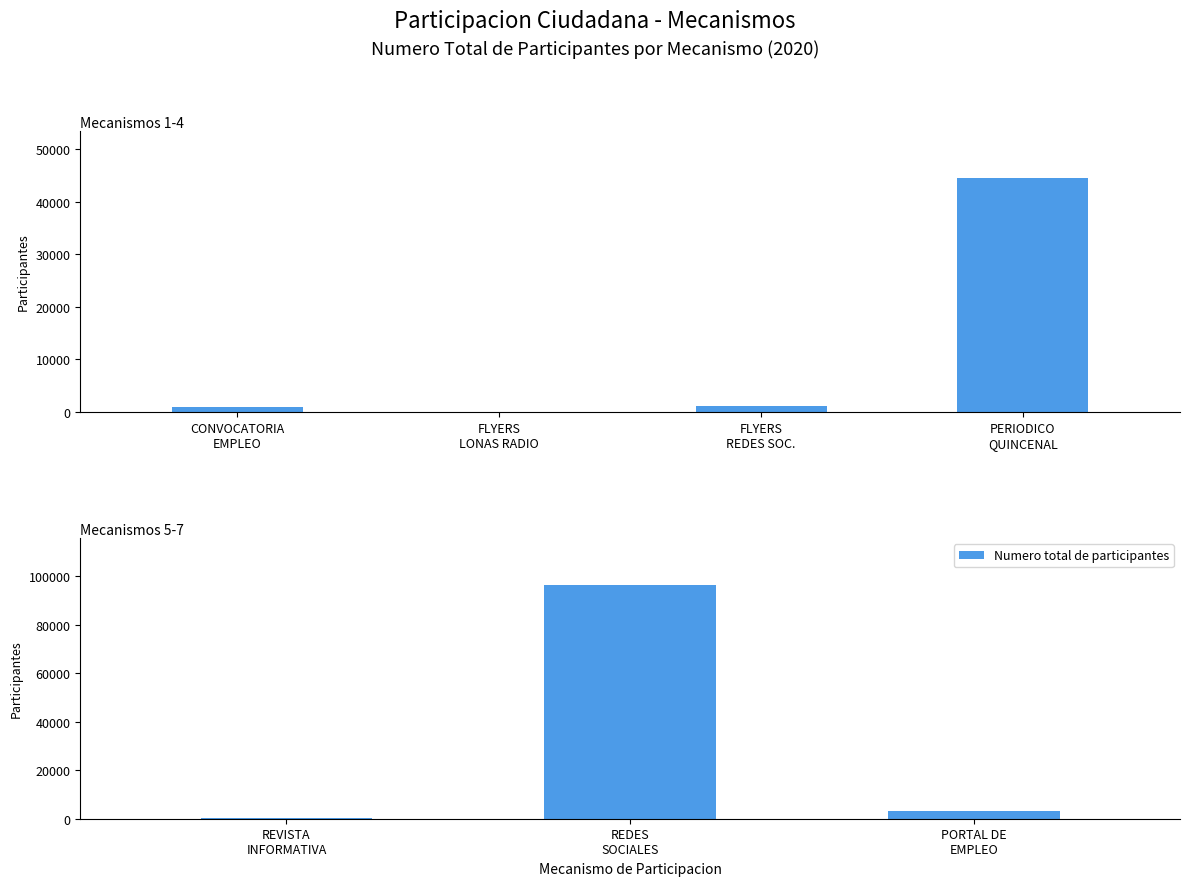

What is the greatest value displayed?

96469